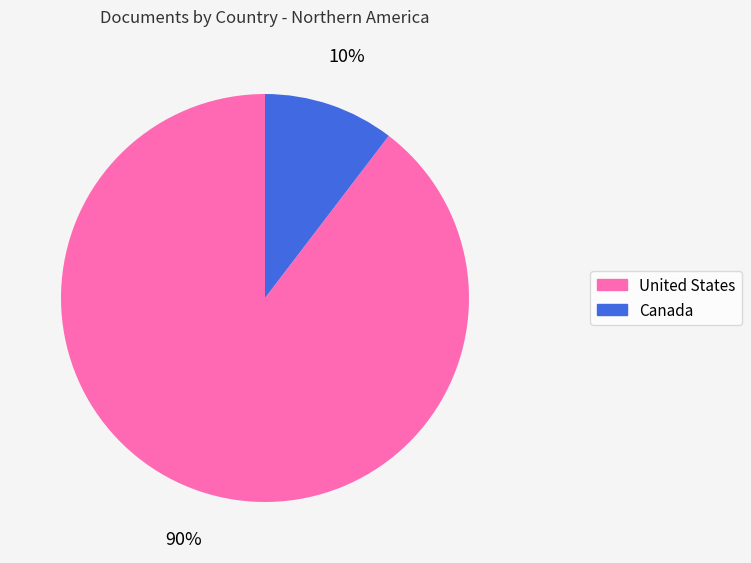

What is the largest slice in the pie chart?

United States